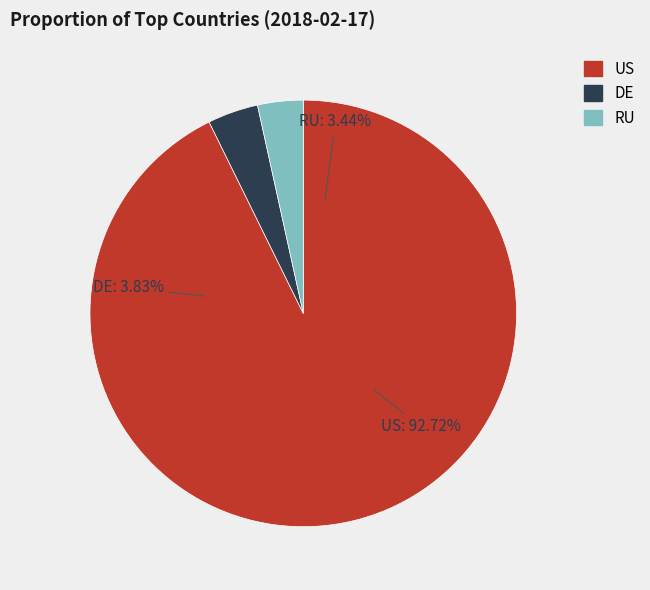

Do NL and RU together represent more than half of the pie?

No